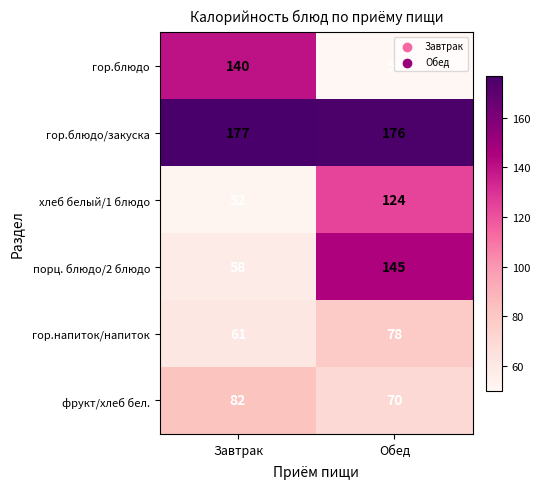

What is the difference between the maximum and minimum values in the порц. блюдо/2 блюдо series?

87